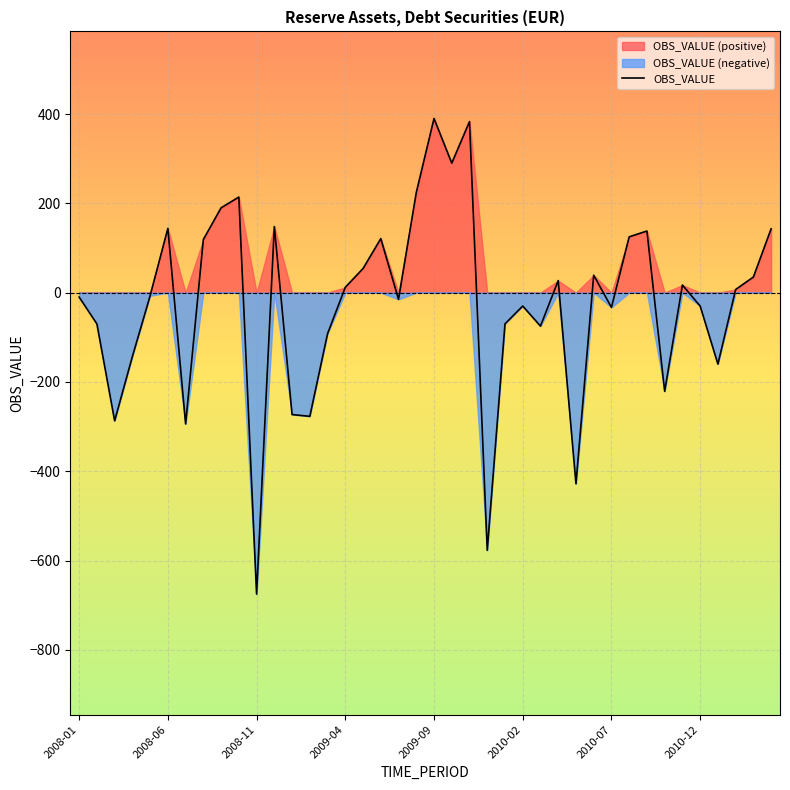

What is the highest value of the OBS_VALUE series?

390